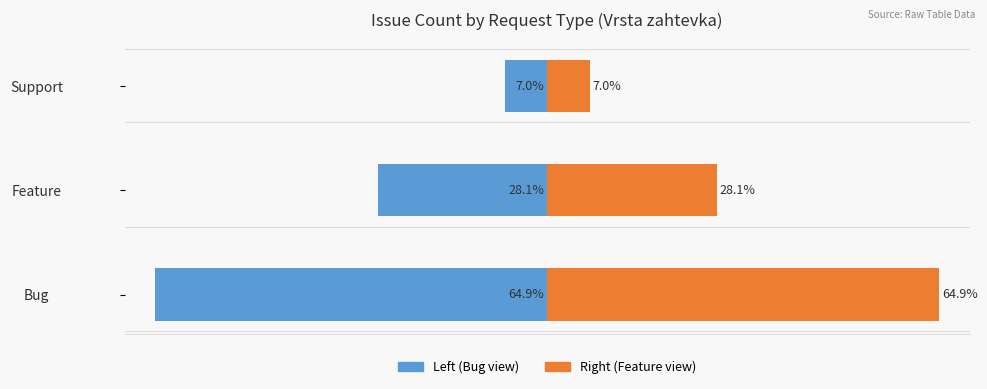

At how many categories does at least one series exceed -12?

3